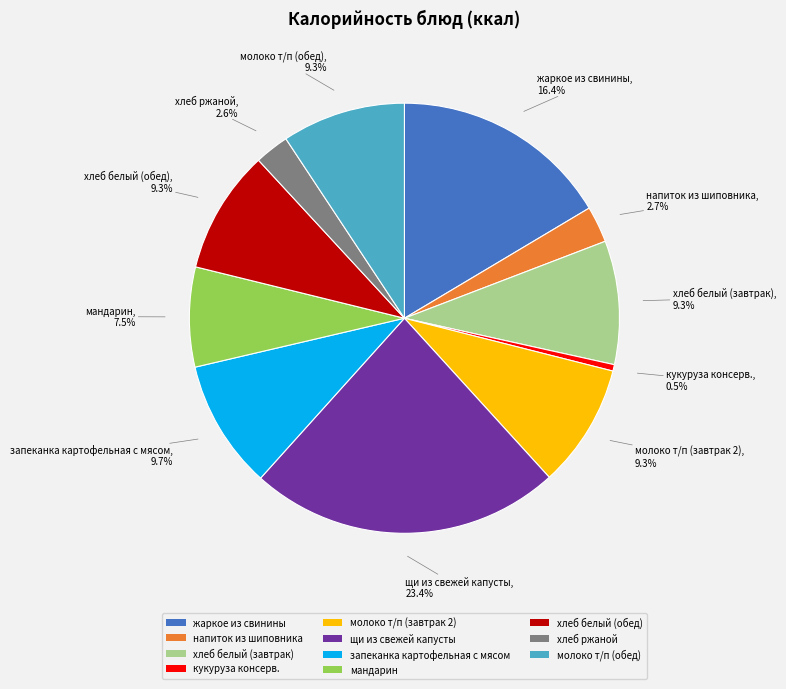

Does any single category account for the majority?

No